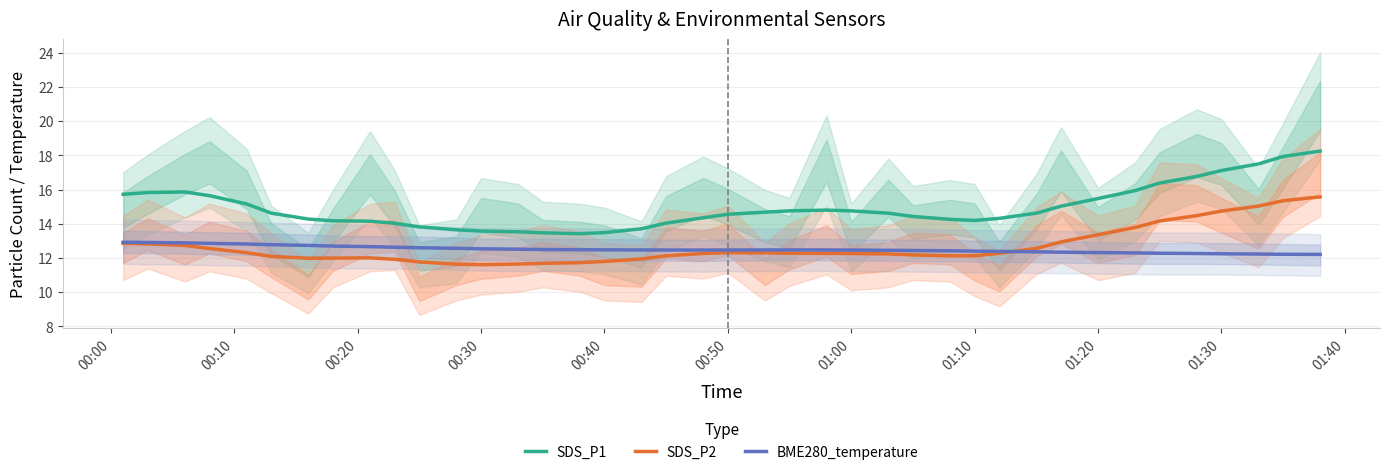

What is the lowest value of the SDS_P2 series?

11.6